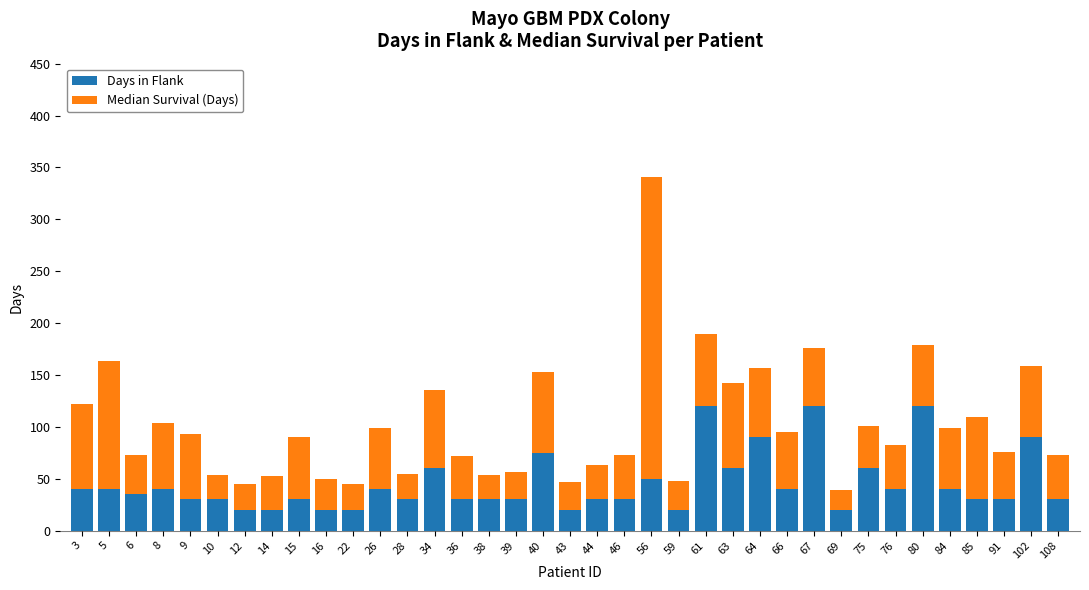

What is the average value of the Days in Flank series?

45